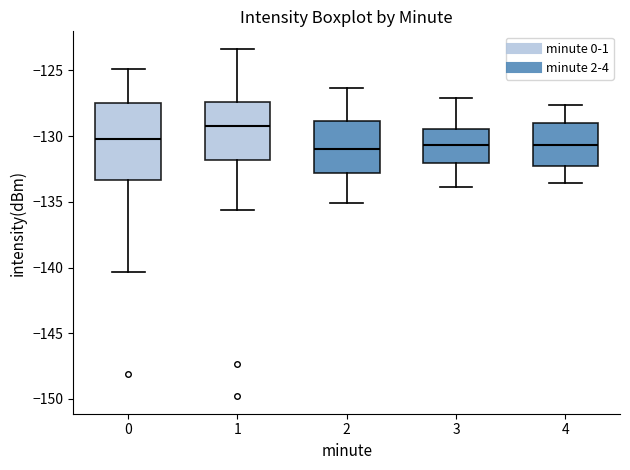

Comparing the boxes themselves (not the whiskers), which one is the tallest?

0